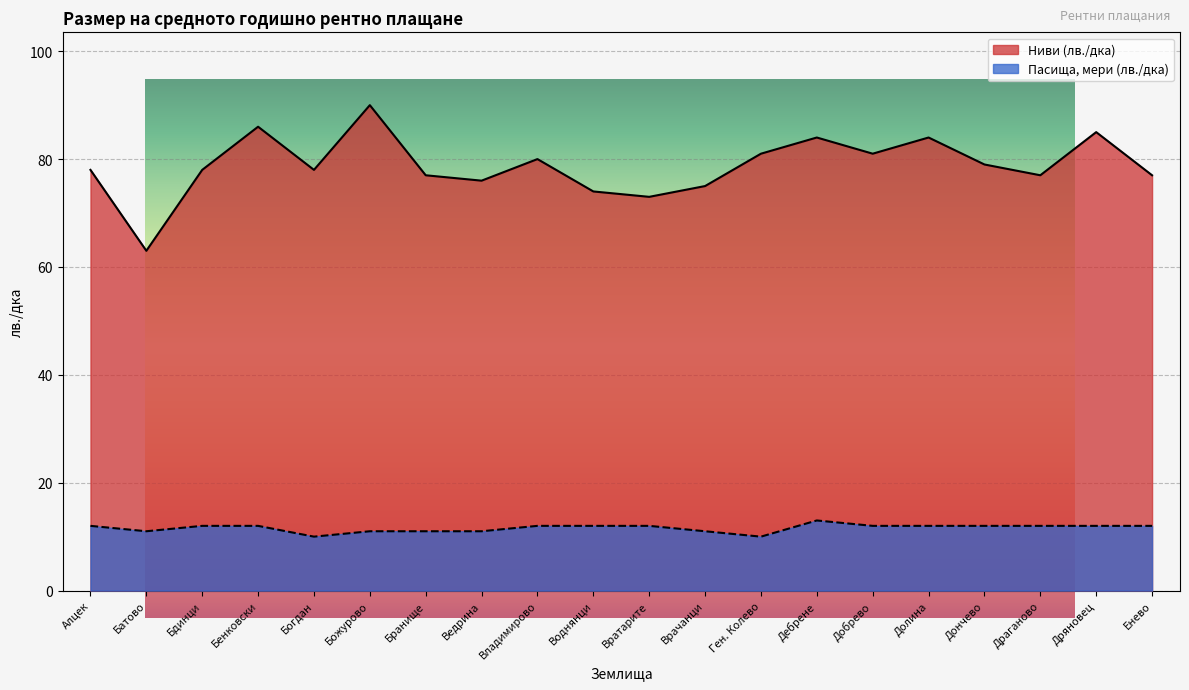

True or false: Пасища, мери (лв./дка) has more than 0 points higher than both neighbors.

True